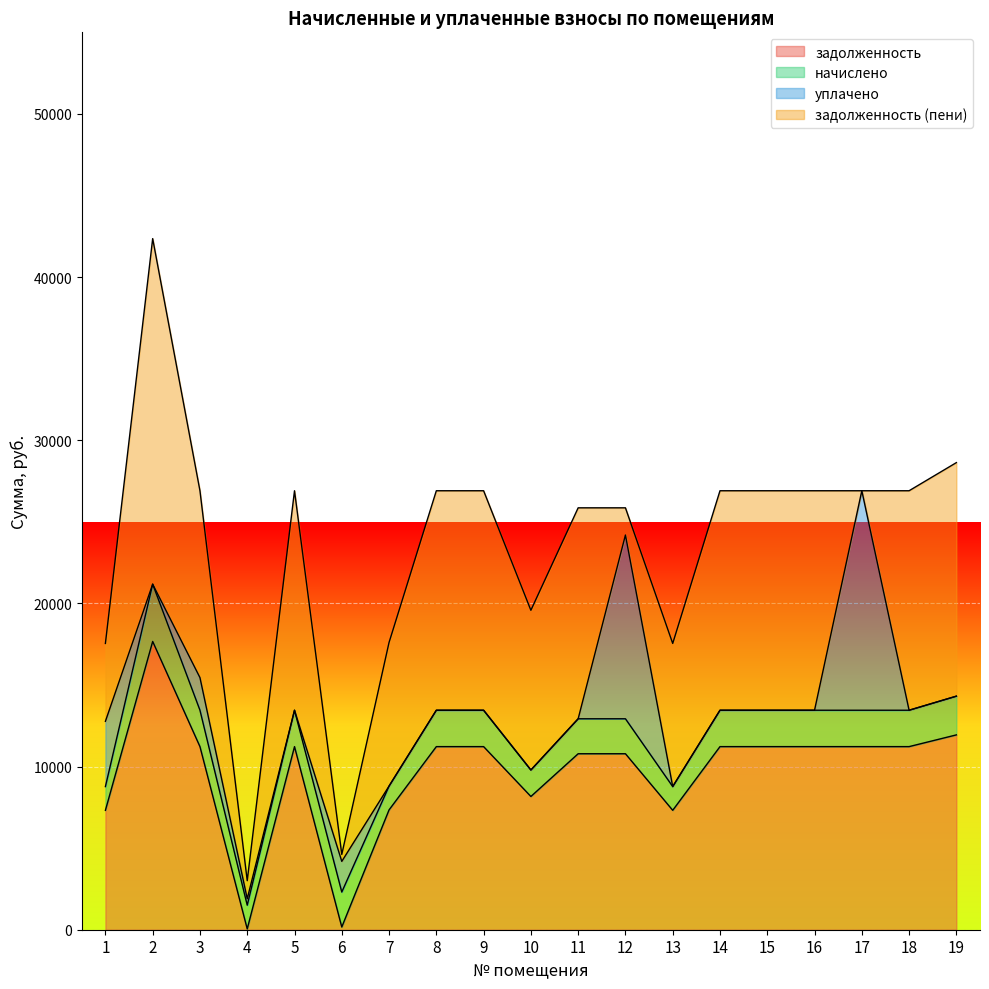

What is the highest value of the задолженность series?

17667.8